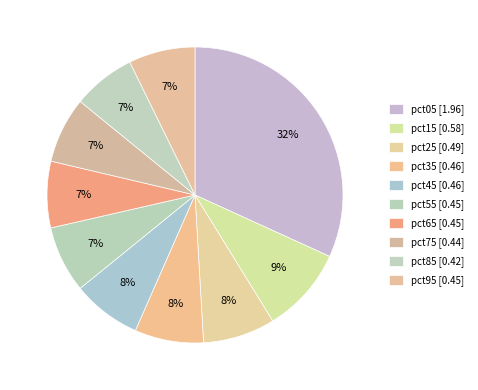

Which category has the biggest portion of the pie?

pct05